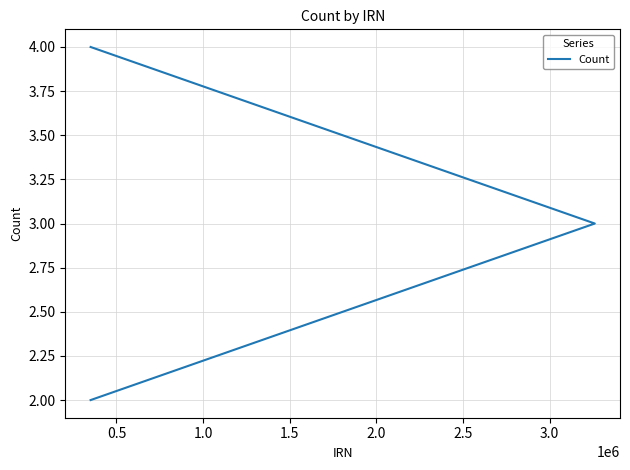

Count the number of data series in this chart.

1